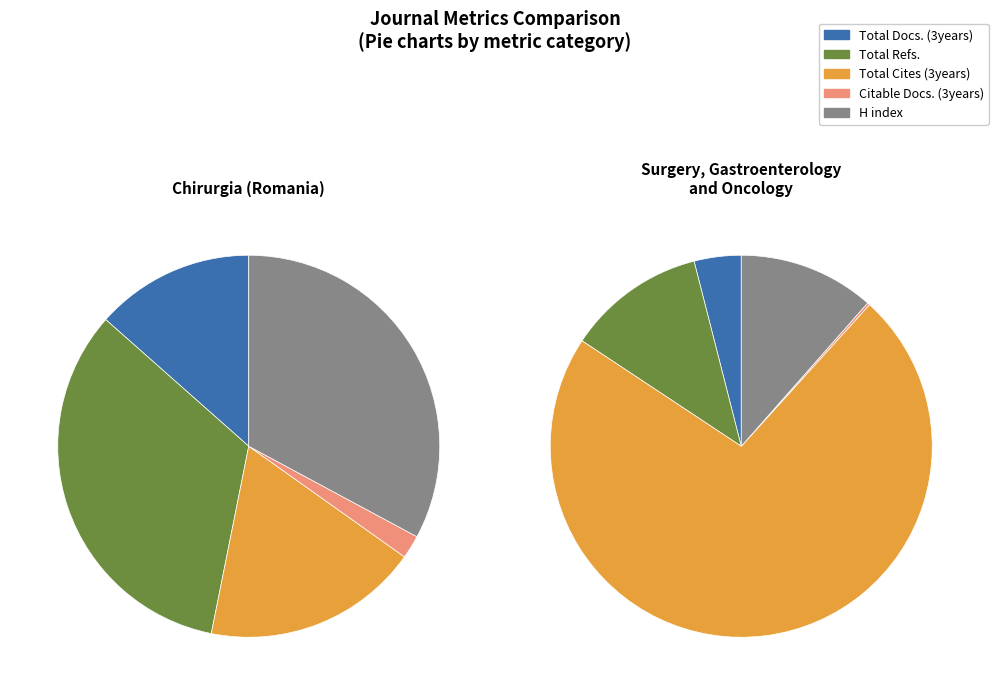

What portion of the pie excludes Total Cites (3years)?

81.7%